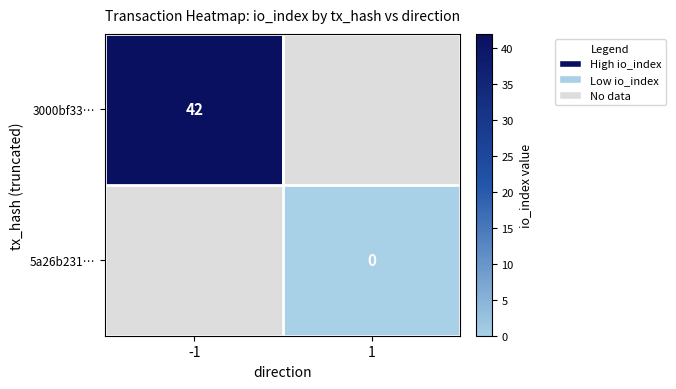

The value of 3000bf33… at -1 is 56. True or false?

False